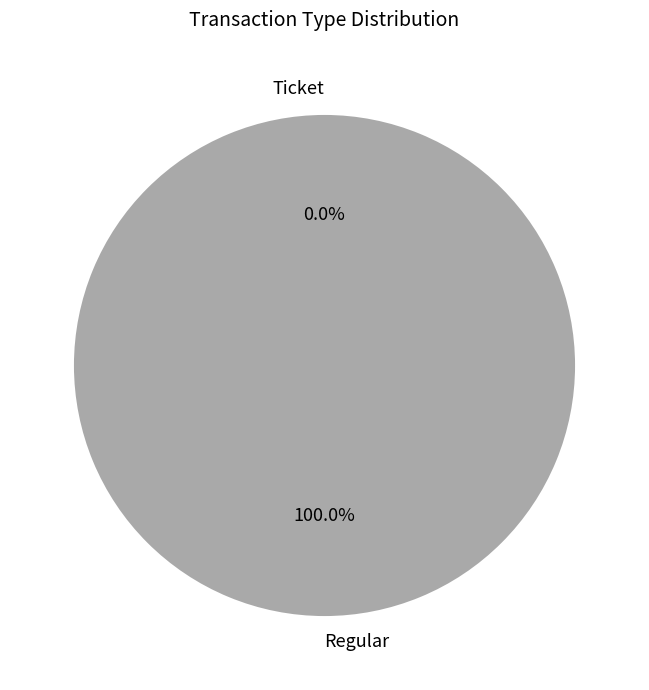

The Regular slice represents 94% of the pie. True or false?

False